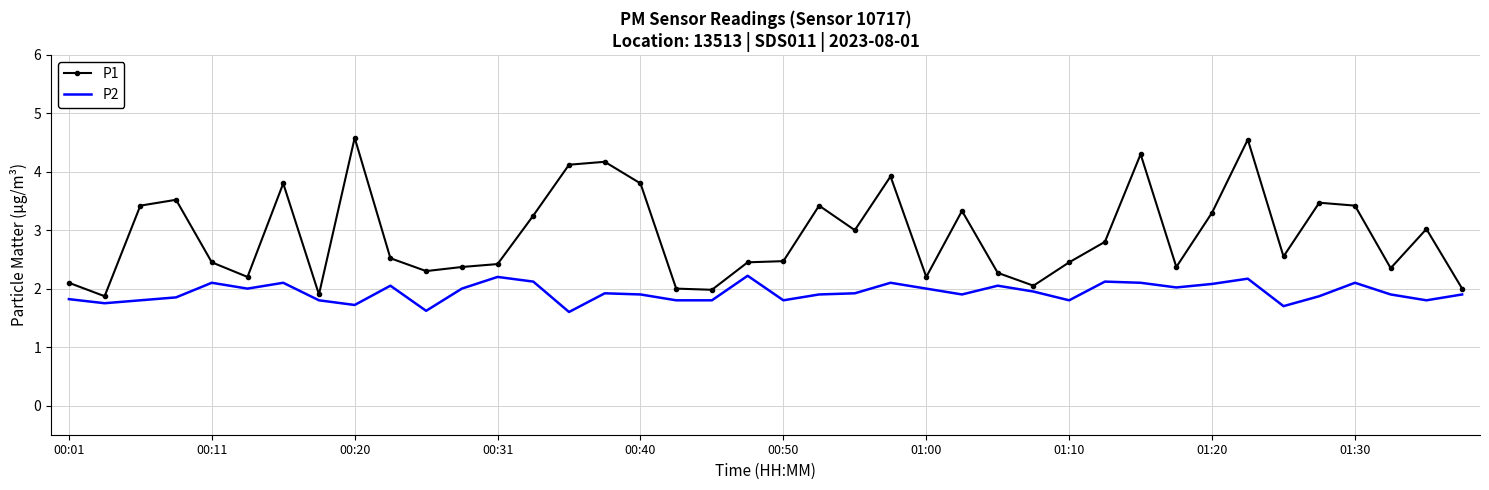

List the series in order of their peak value, highest first.

P1, P2